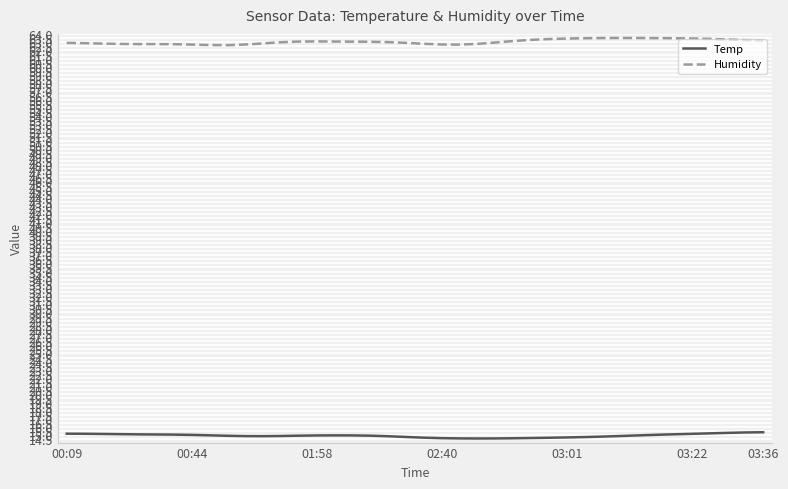

Which series has the widest spread of values?

Humidity